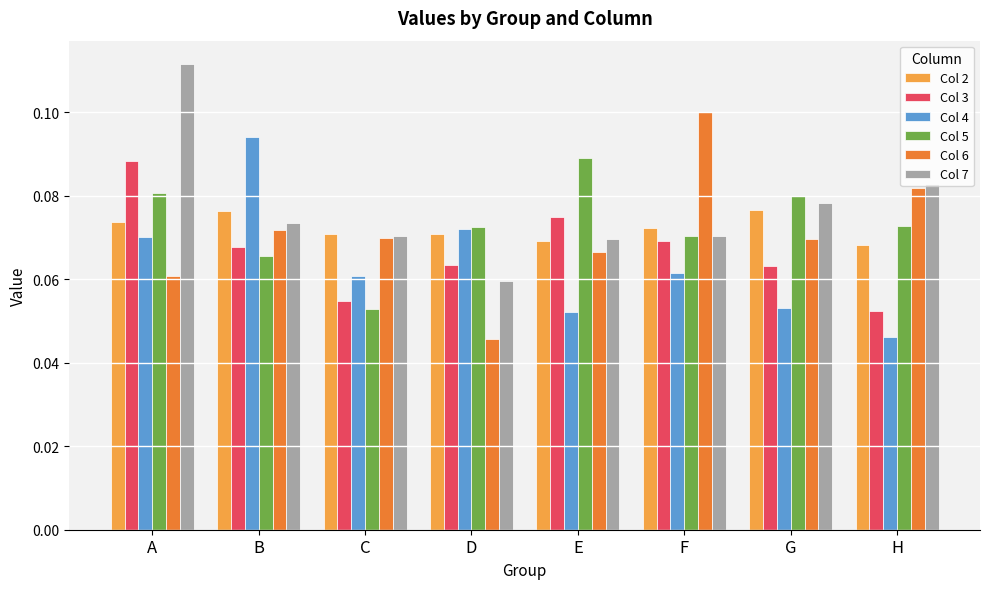

How many groups of bars are there?

8